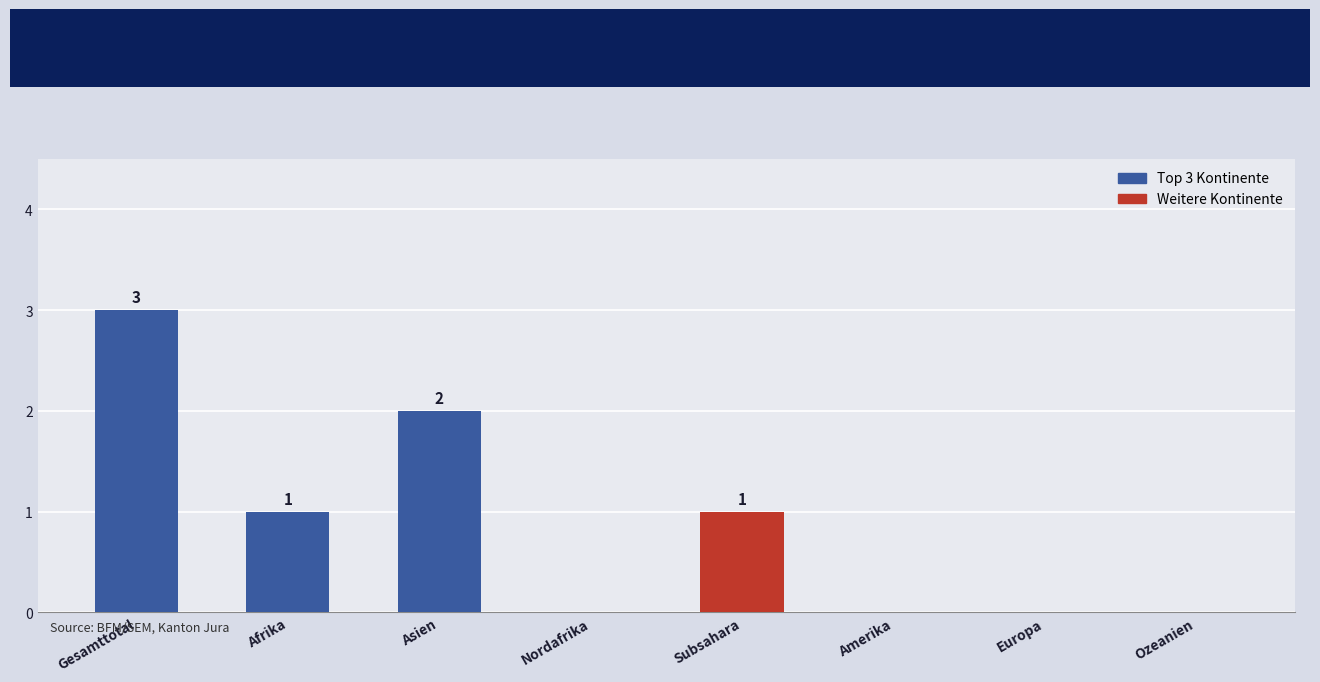

How many data points does each series have?

8